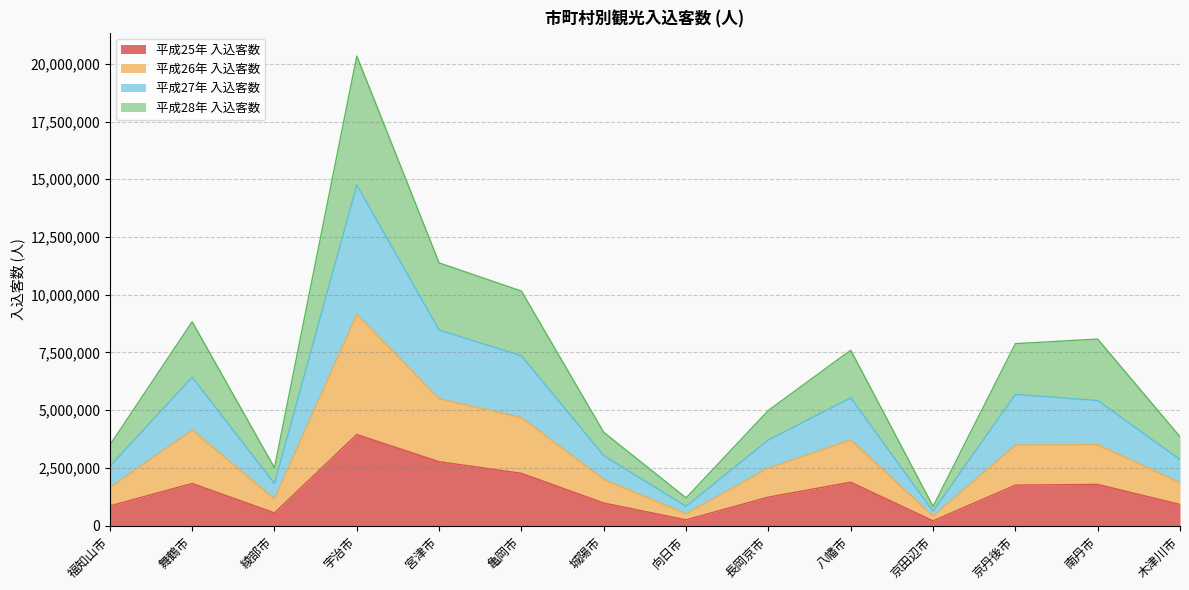

What is the difference between the 平成28年 入込客数 values at 南丹市 and 木津川市?

1641618